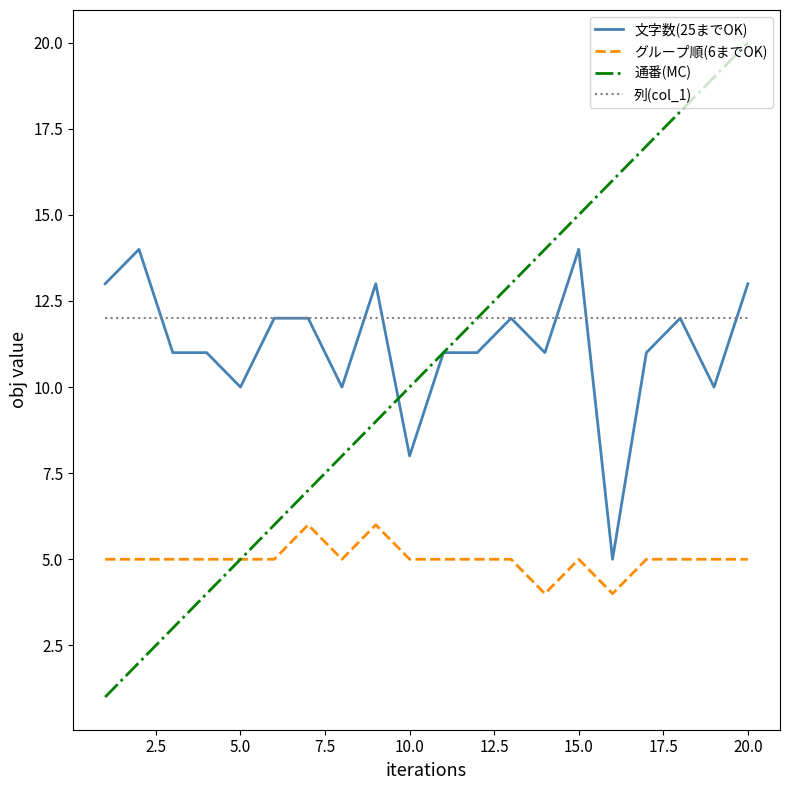

Does the chart have visible grid lines?

No